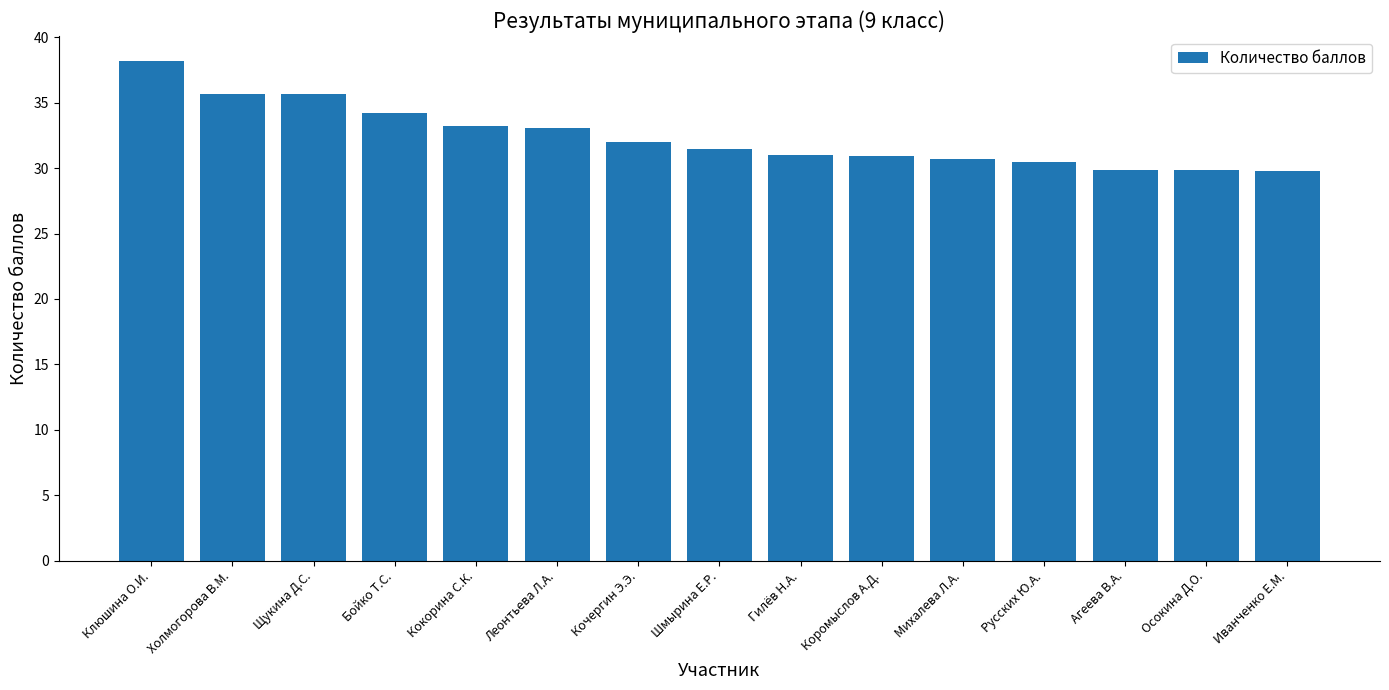

How many series are shown in this chart?

1